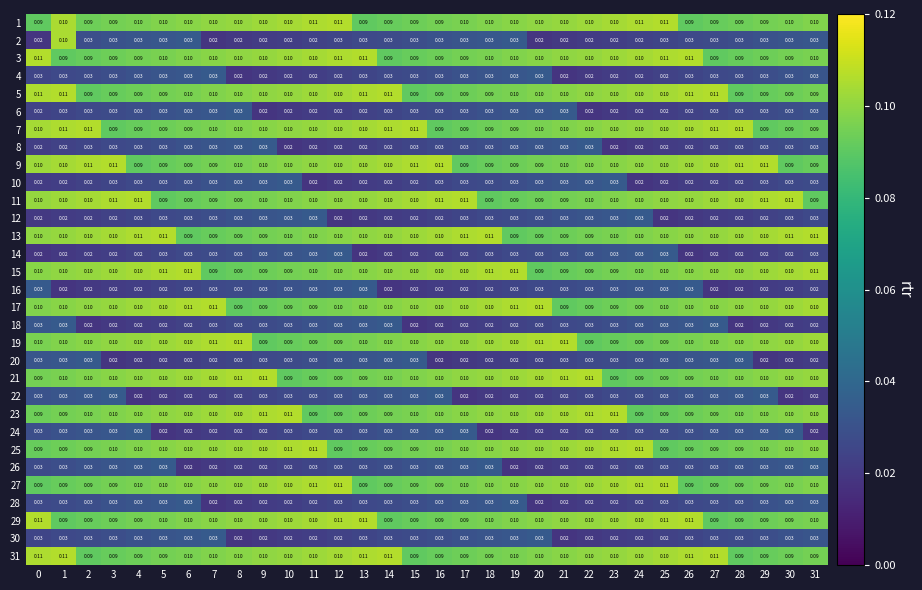

Is the value of 15 at 24 greater than the value of 6 at 5?

Yes